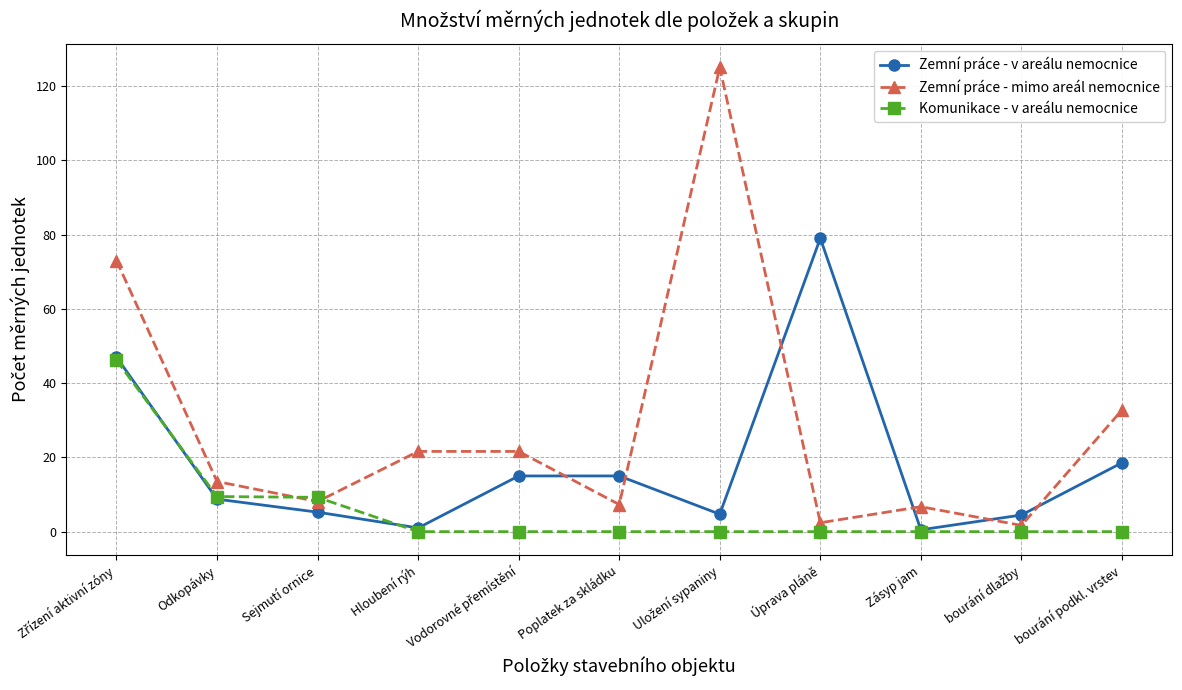

What are all the series names shown in the legend?

Zemní práce - v areálu nemocnice, Zemní práce - mimo areál nemocnice, Komunikace - v areálu nemocnice